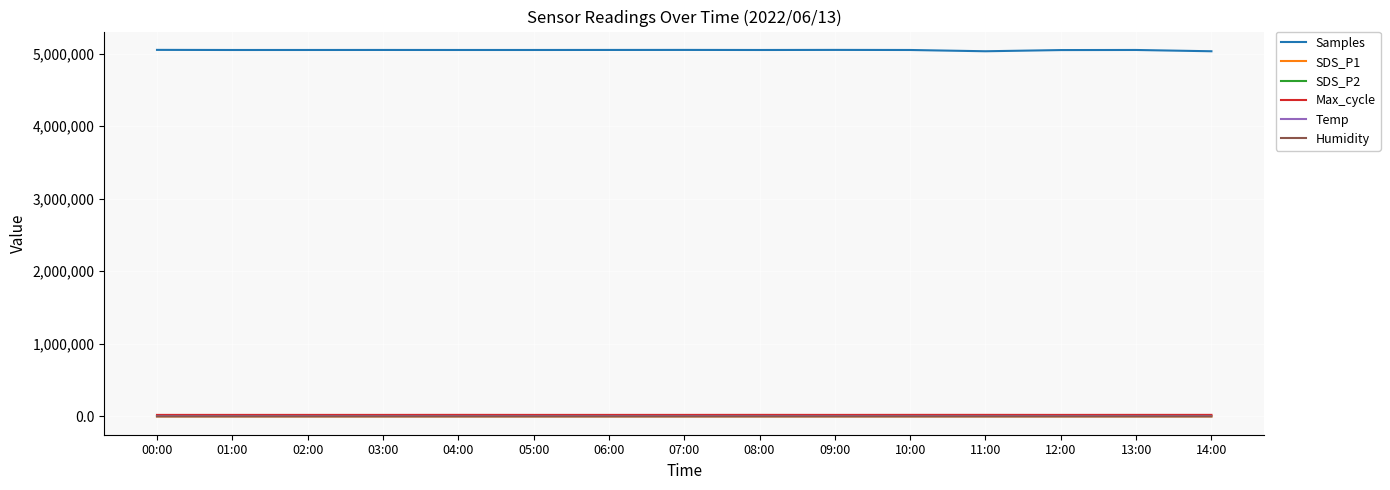

Which series has the largest total across all categories?

Samples